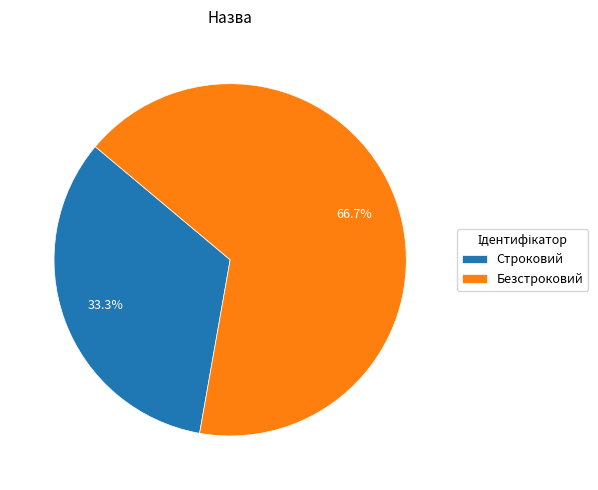

What percentage is the Безстроковий slice, to the nearest percent?

67%